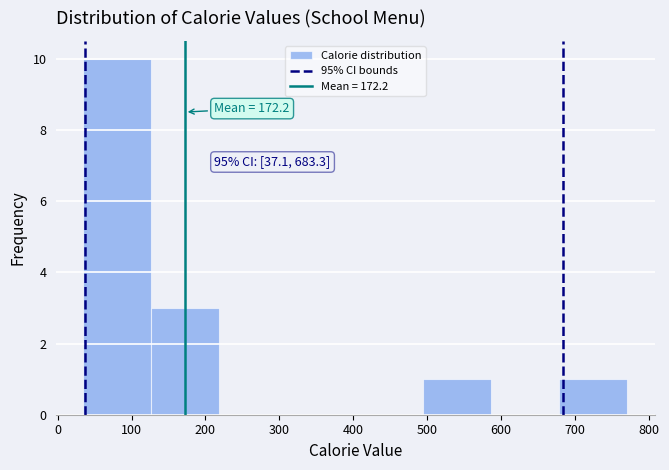

Over which range of the x-axis is the bar tallest?

40 to 130